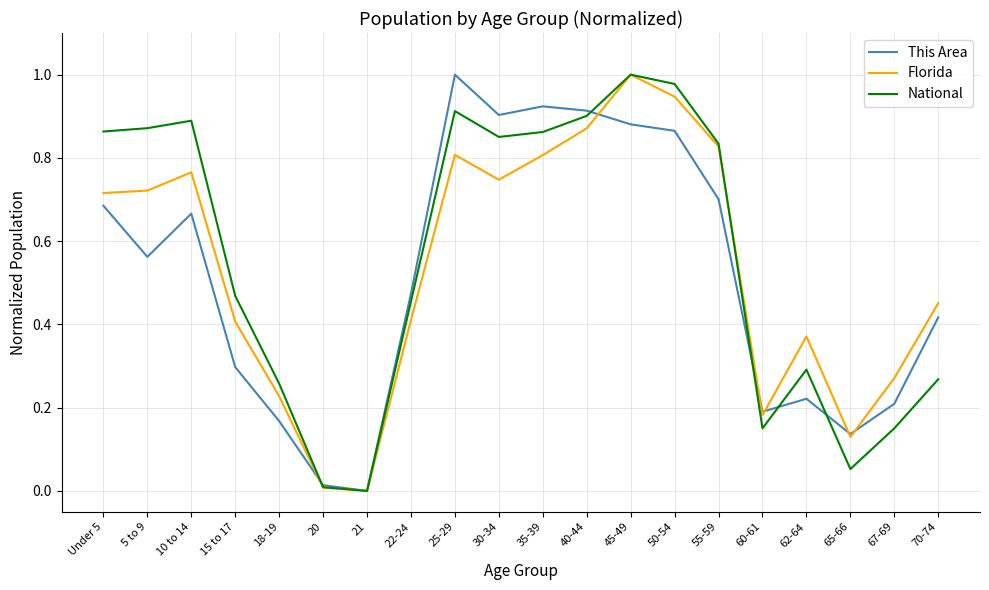

Is the value of This Area at 30-34 greater than the value of Florida at 18-19?

Yes